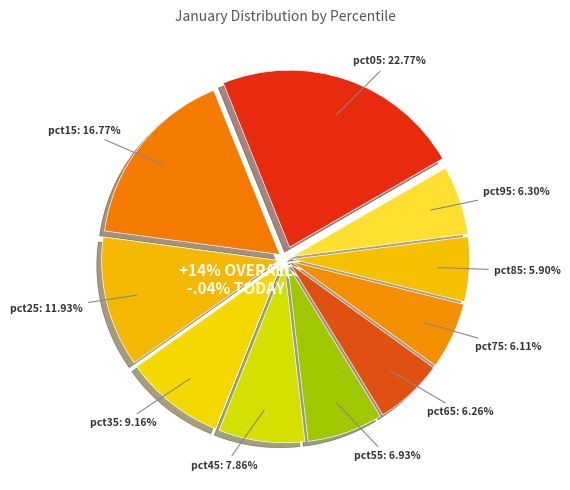

The pct25 slice represents 12% of the pie. True or false?

True